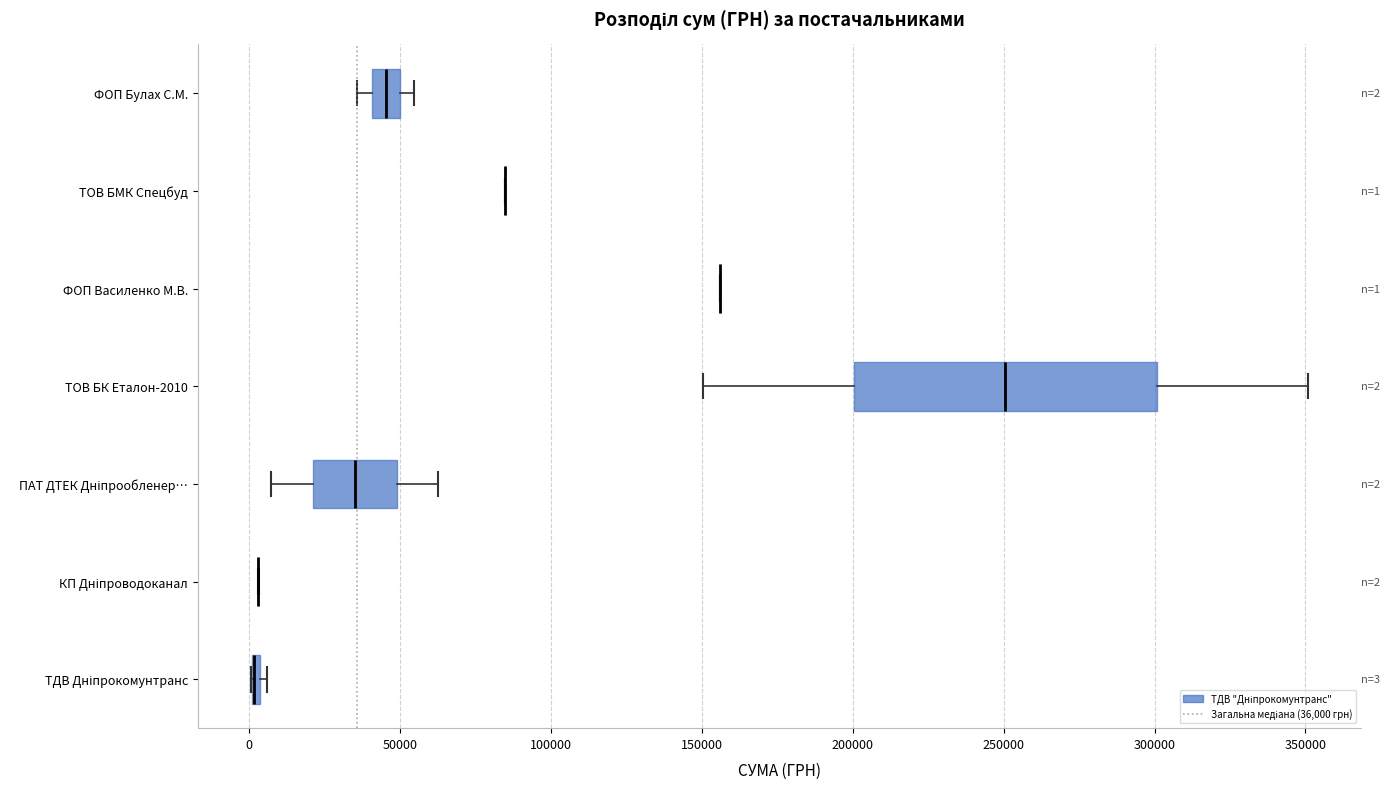

Comparing the boxes themselves (not the whiskers), which one is the widest?

ТОВ БК Еталон-2010